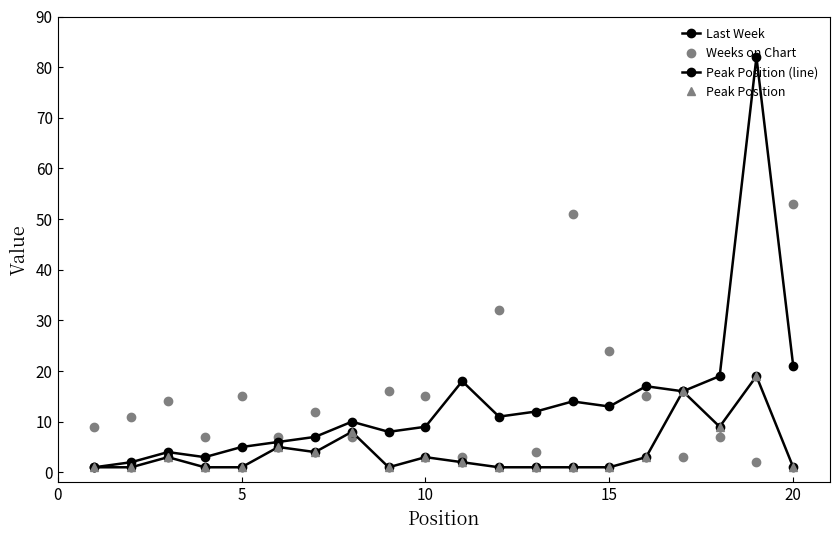

How many times do Peak Position and Weeks on Chart cross each other?

4